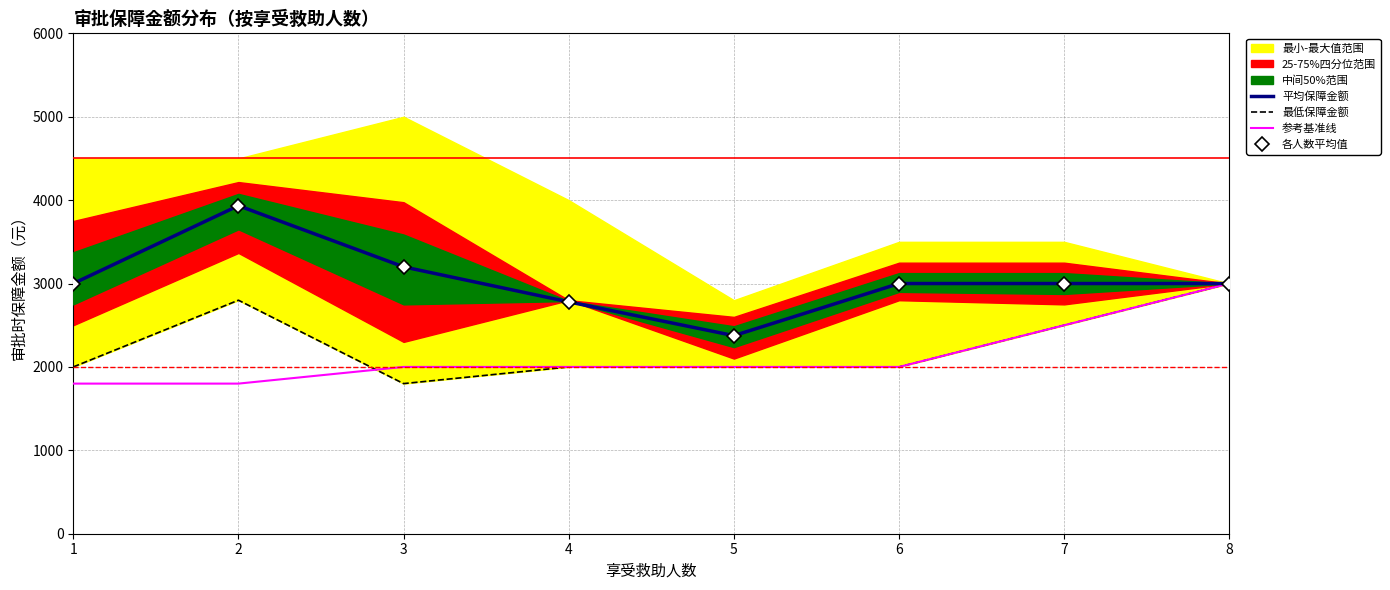

At which label does 最低保障金额 reach its minimum?

3